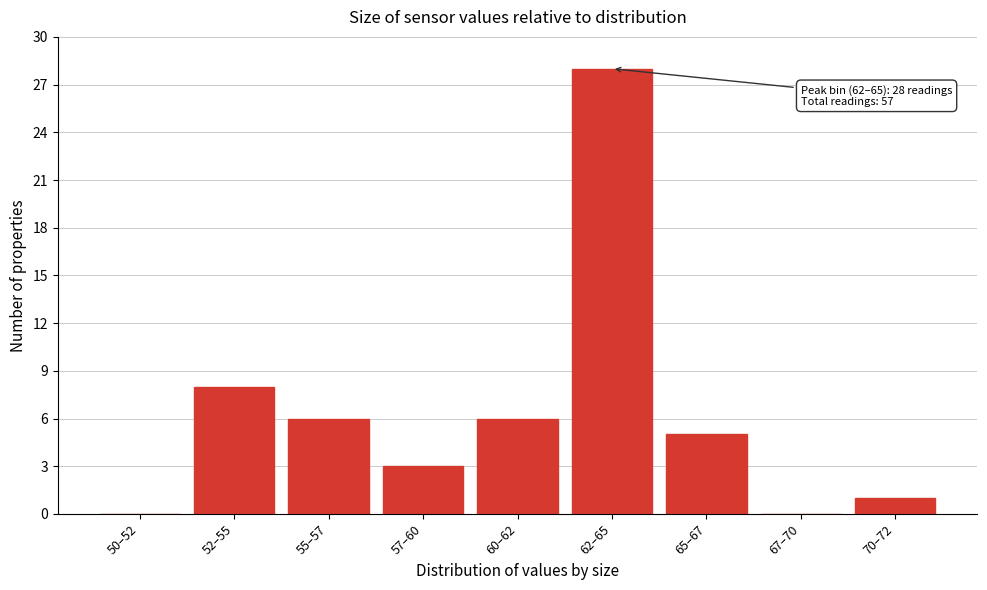

Reading right to left, list all the values displayed in this chart.

70–72=1	67–70=0	65–67=5	62–65=28	60–62=6	57–60=3	55–57=6	52–55=8	50–52=0